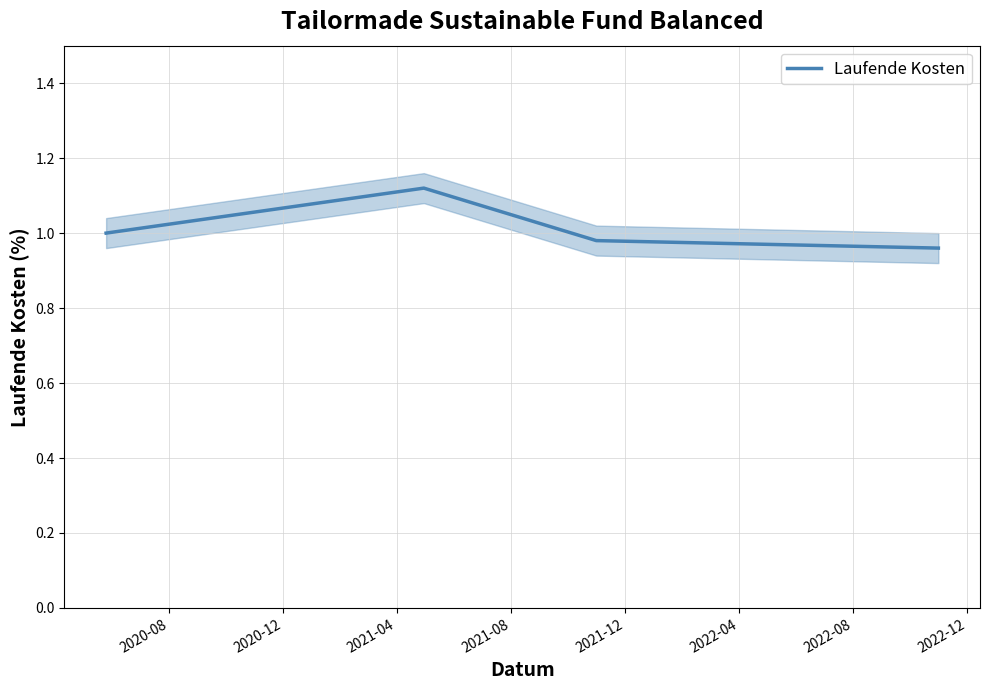

True or false: Laufende Kosten has more than 1 interior local peaks.

False